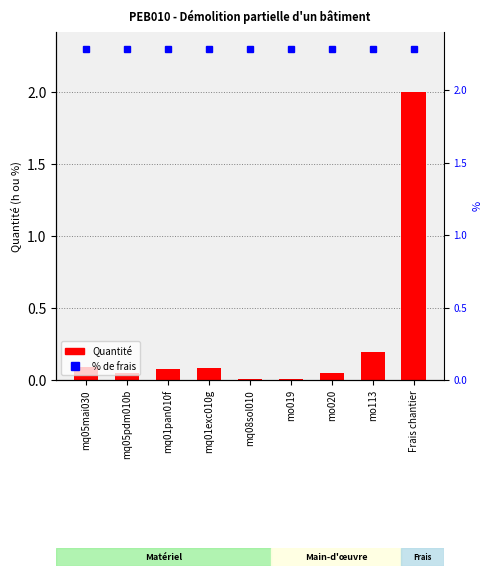

Rank the categories by value from highest to lowest.

Frais chantier, mo113, mq05mai030, mq01exc010g, mq01pan010f, mo020, mq05pdm010b, mq08sol010, mo019